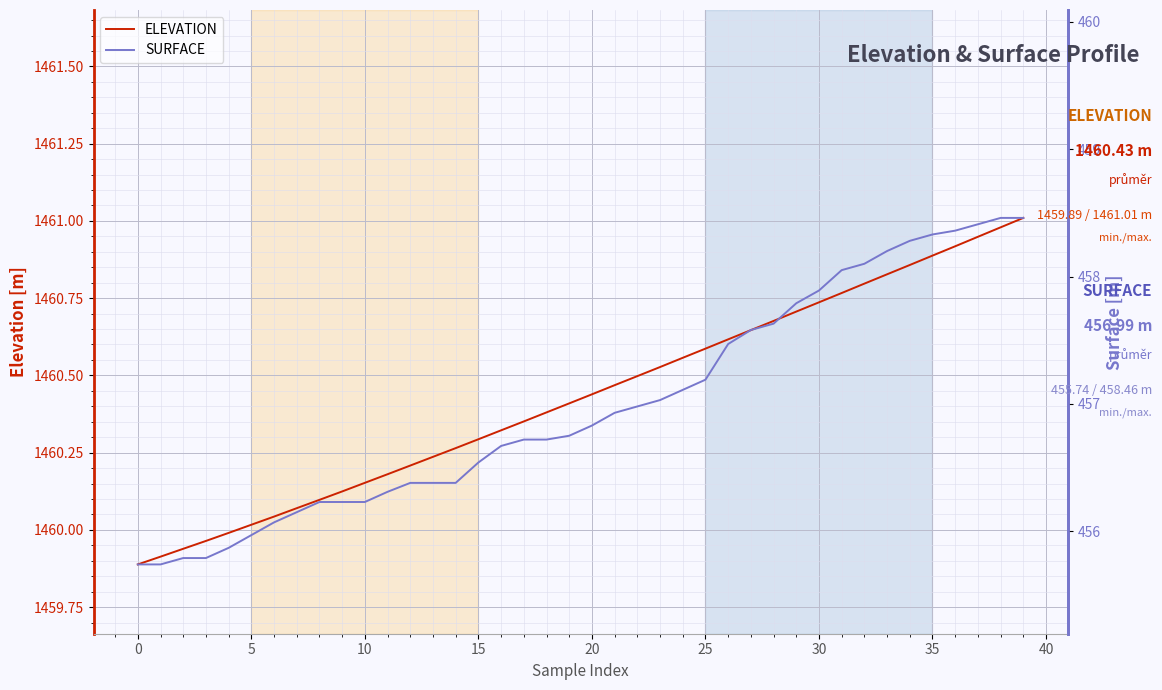

What is the average value of the ELEVATION series?

1460.4